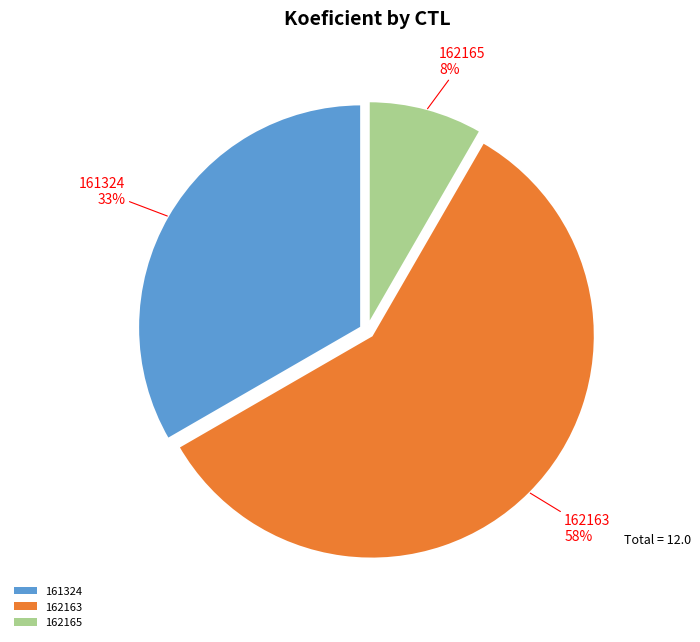

Does any single category account for the majority?

Yes